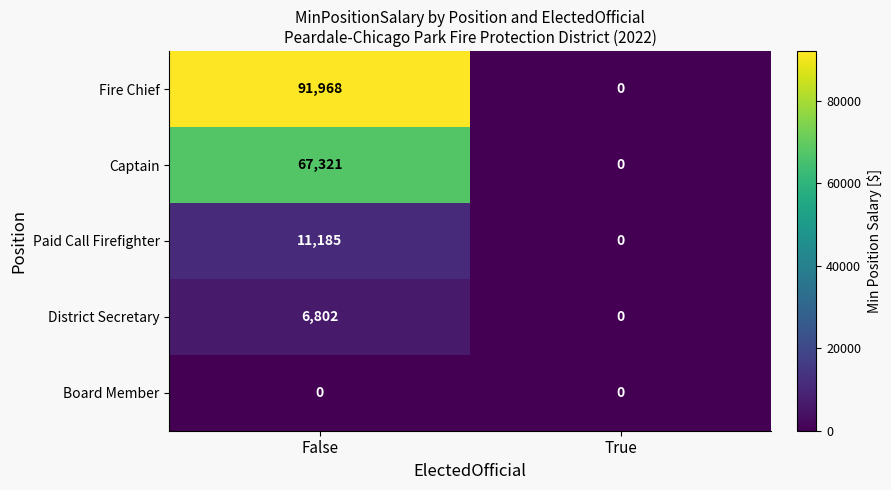

Reading right to left, transcribe all the data shown in this chart.

Fire Chief: True=0	False=91968
Captain: True=0	False=67321
Paid Call Firefighter: True=0	False=11185
District Secretary: True=0	False=6802
Board Member: True=0	False=0